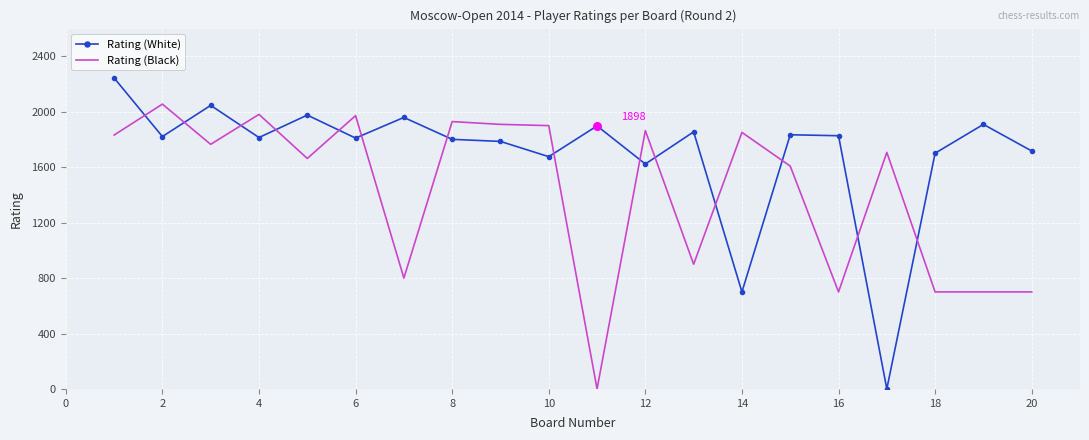

Which series has the widest spread of values?

Rating (White)